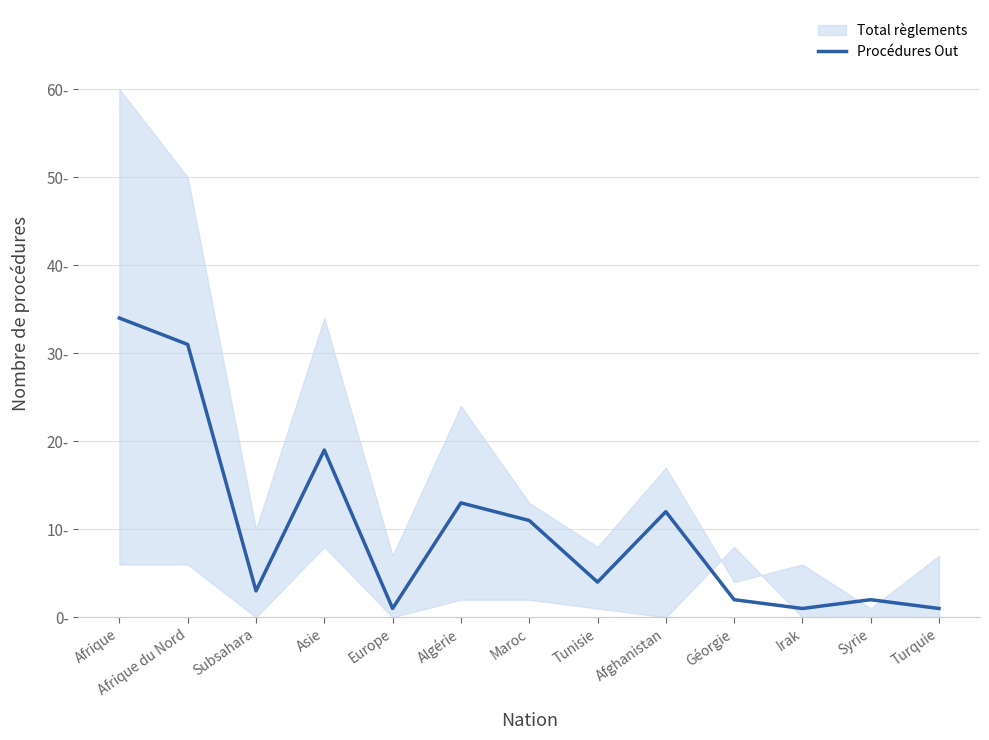

Is it true that the value at Turquie is 1?

True